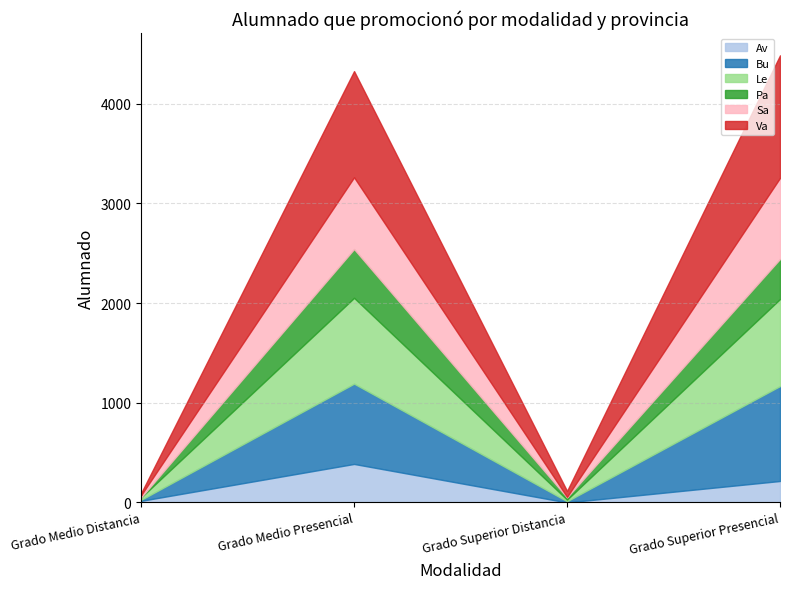

At how many categories does at least one series exceed 1044?

2